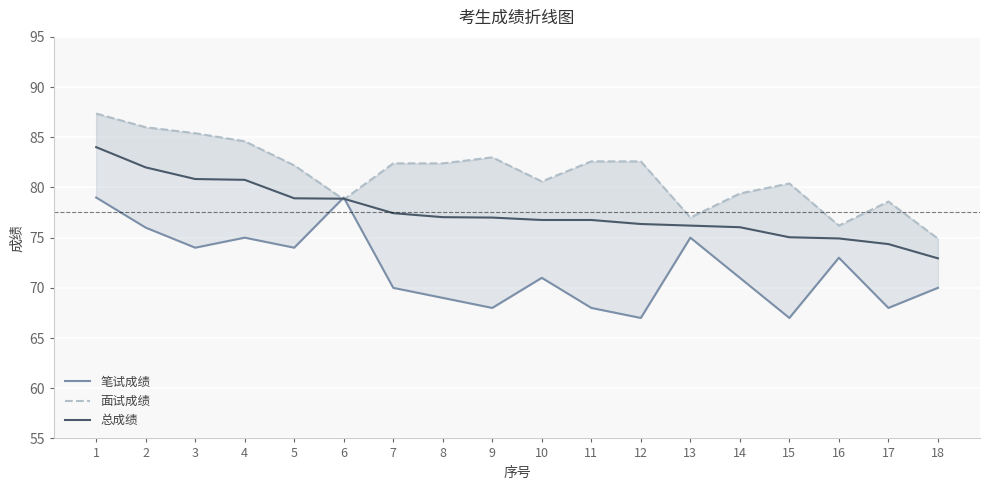

At which label is 面试成绩 closest to 81?

10